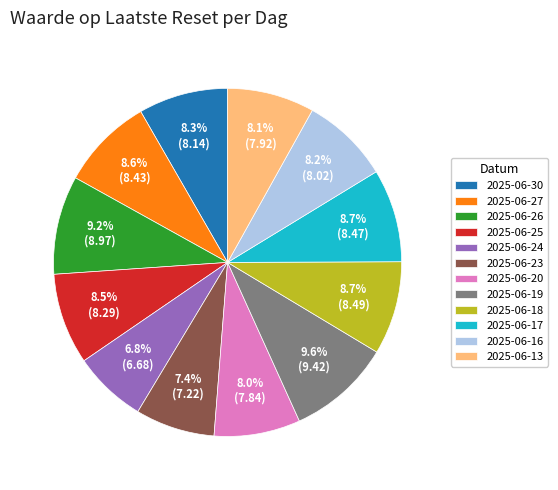

Is 2025-06-30 the majority of the pie?

No